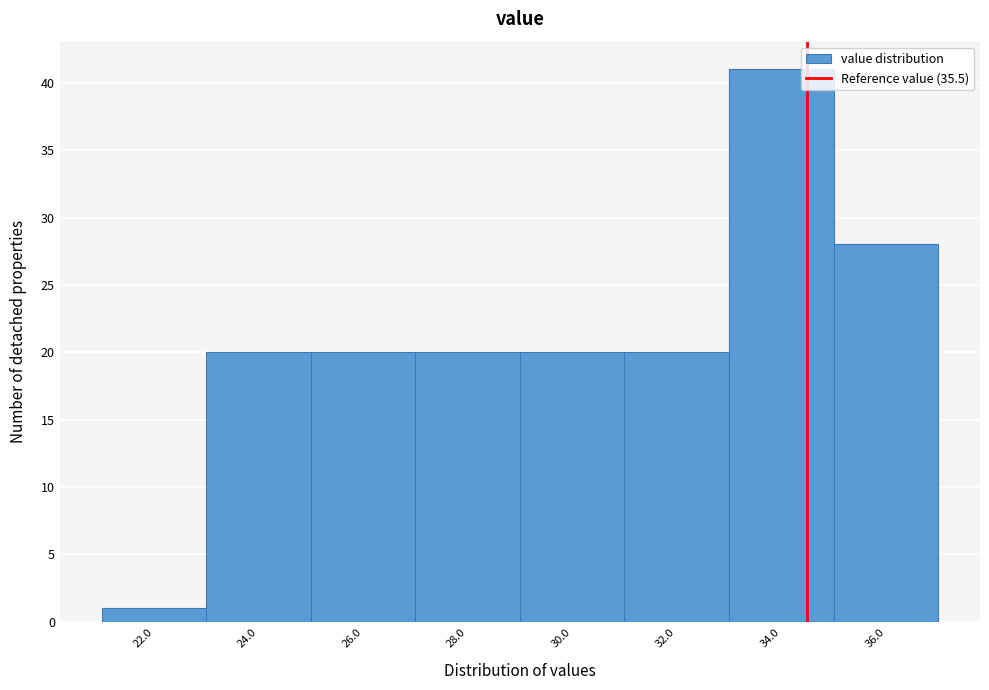

Reading left to right, extract all data points from this chart.

22.0=1	24.0=20	26.0=20	28.0=20	30.0=20	32.0=20	34.0=41	36.0=28